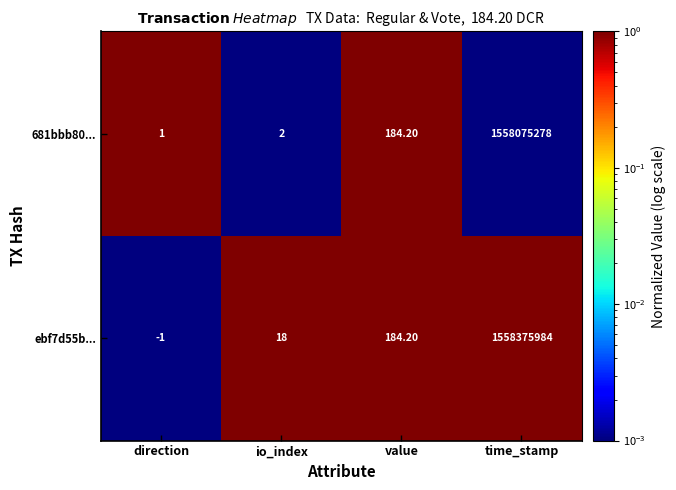

Which series changed the most between direction and value?

ebf7d55b...